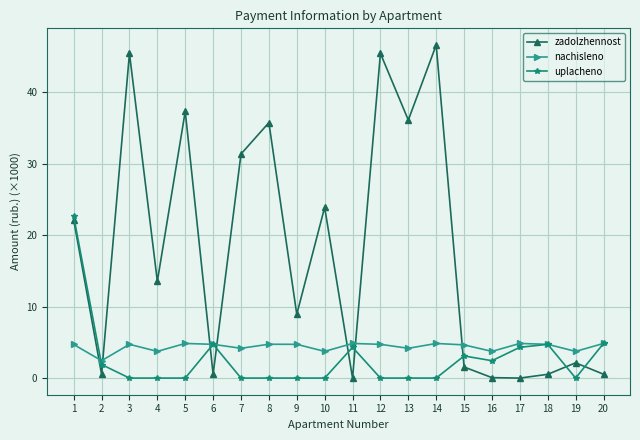

How many lines are shown in the chart?

3